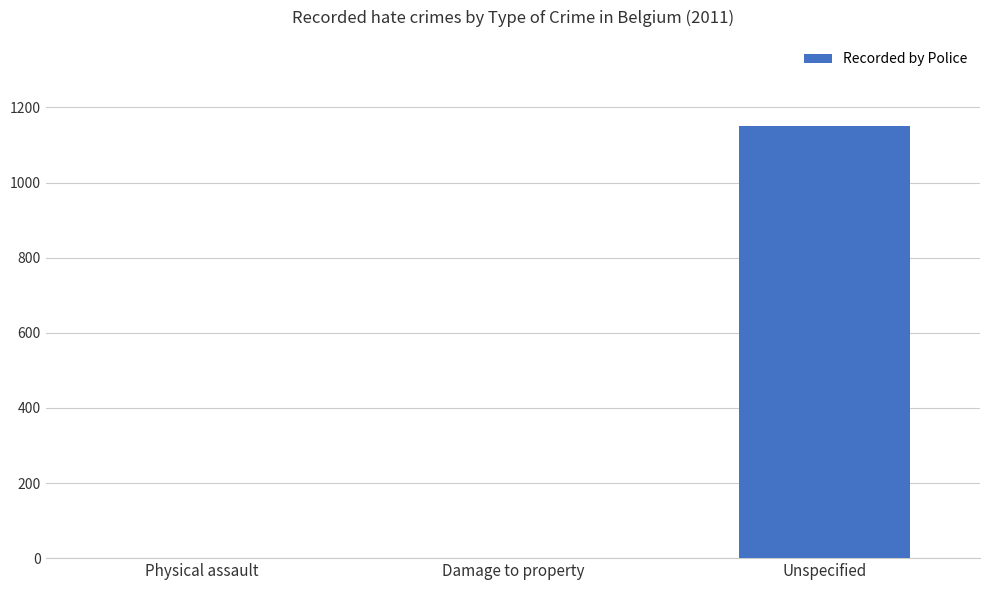

The value at Physical assault is 1. True or false?

True